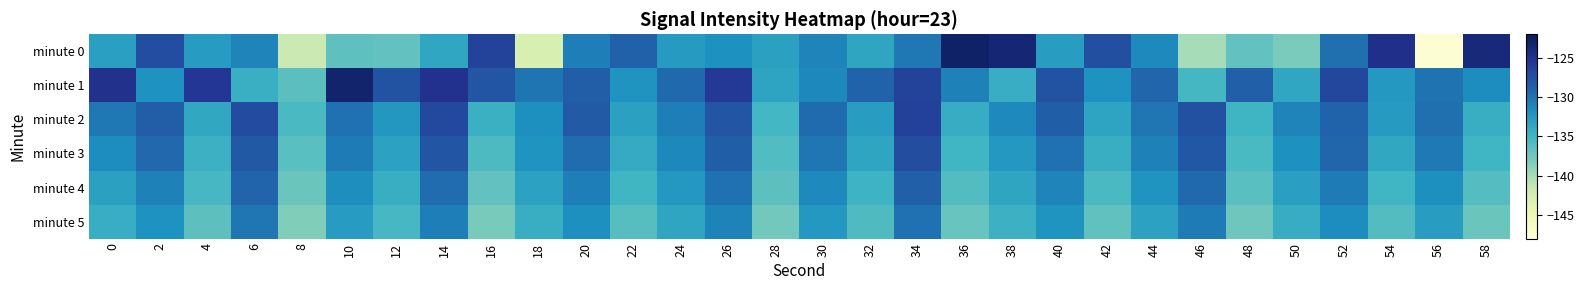

At how many categories does at least one series exceed -126?

9